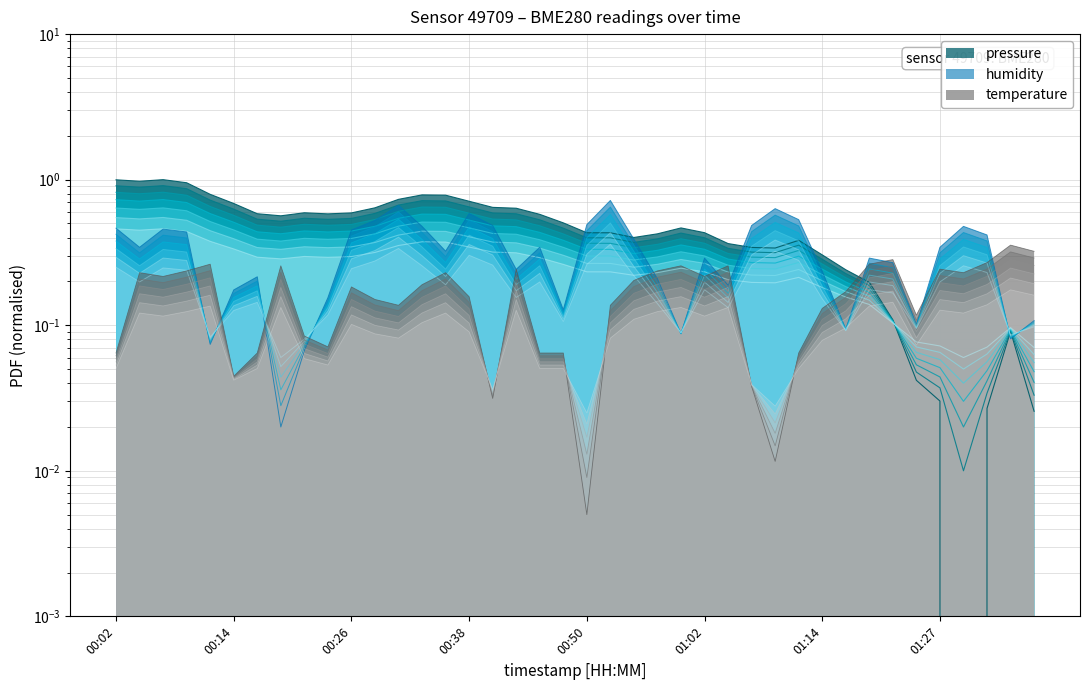

At which category does humidity reach its first local peak?

00:07